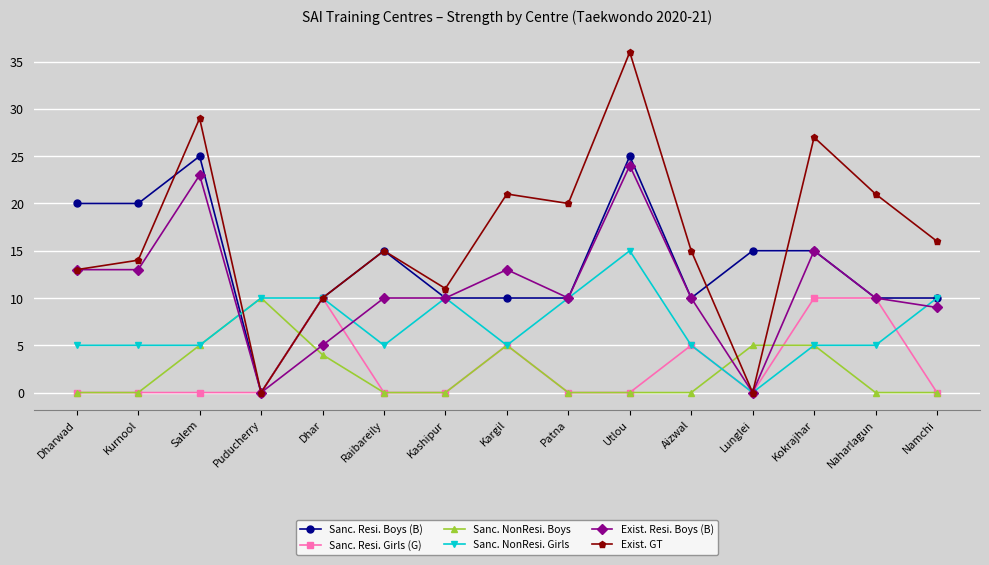

What is the label of the 3rd point from the right?

Kokrajhar